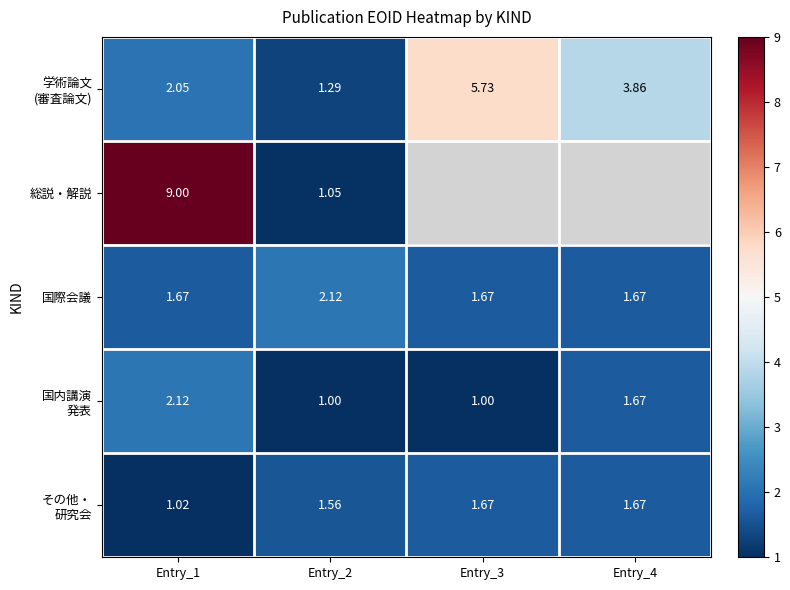

Which label corresponds to the largest value in the chart?

Entry_1